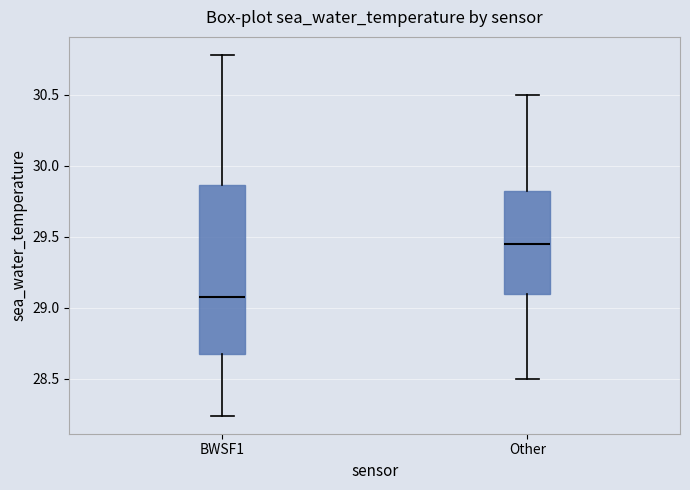

Where does the upper whisker of the box for Other end on the y-axis? The values are not printed on the chart, so give them approximately, as read against the axis.

30.50